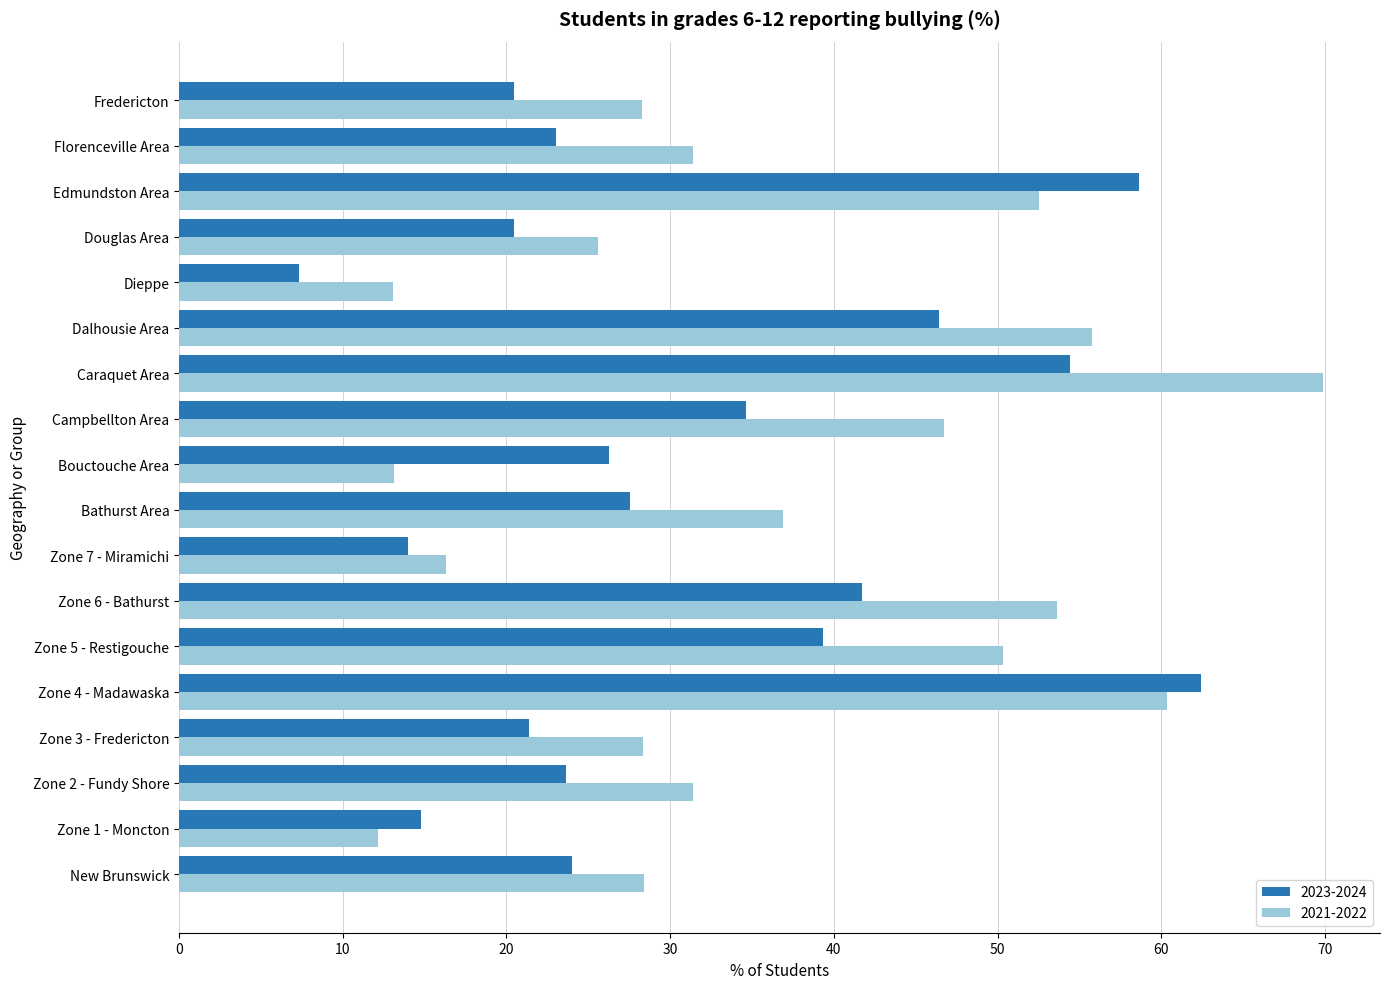

What is the sum of the 2021-2022 values at Zone 2 - Fundy Shore and Florenceville Area?

62.8